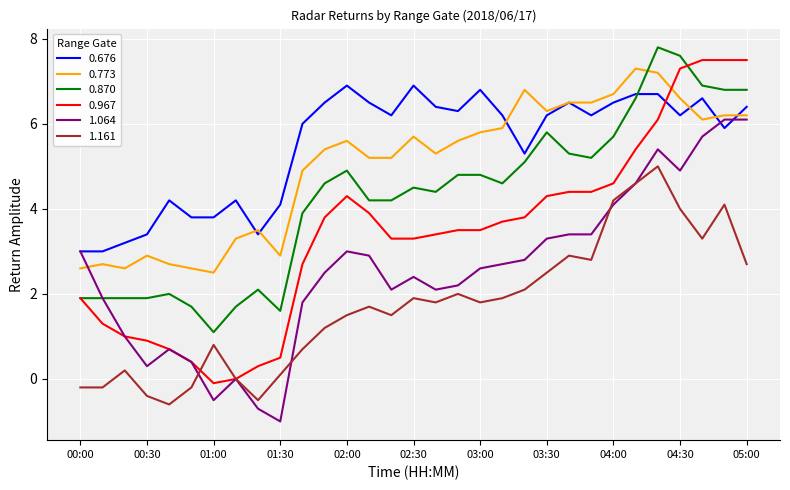

Count the number of categories in the chart.

31